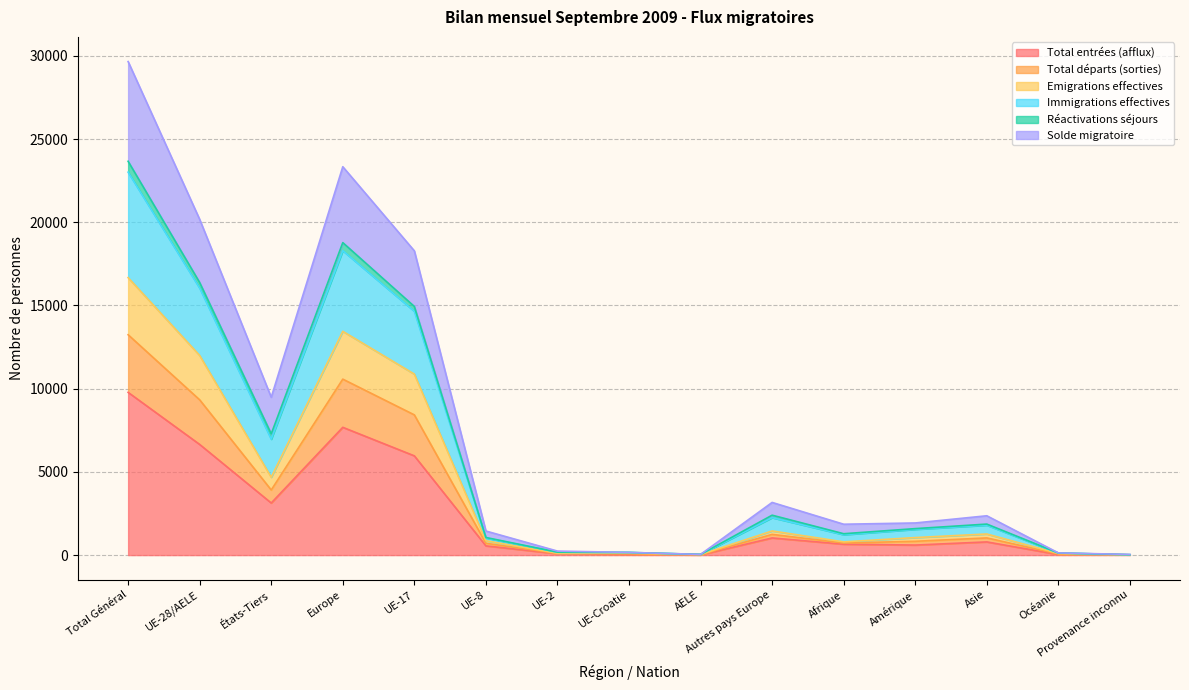

At which label does Total entrées (afflux) reach its peak?

Total Général